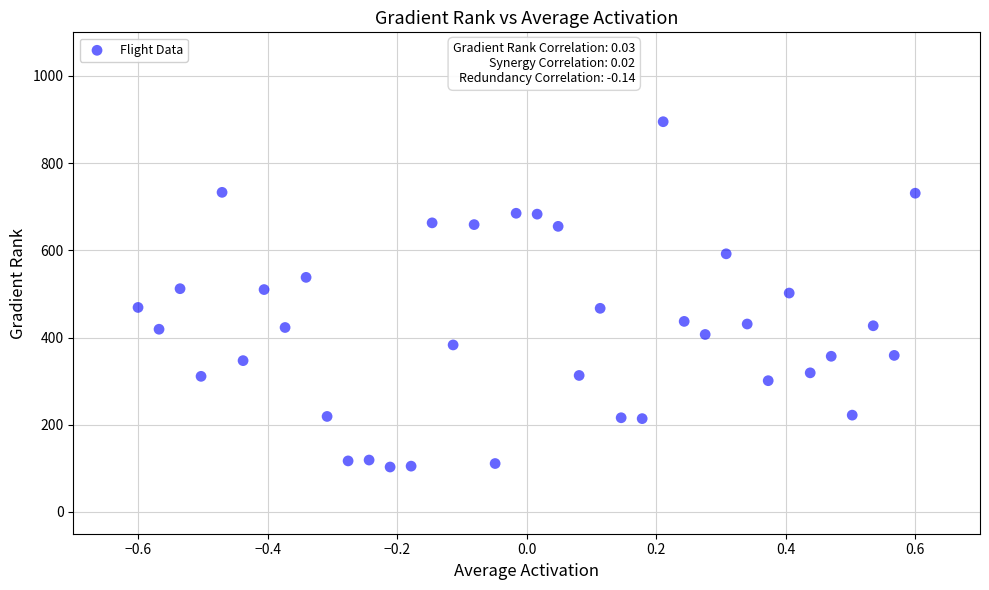

What is the range of Y values (max minus min)?

792